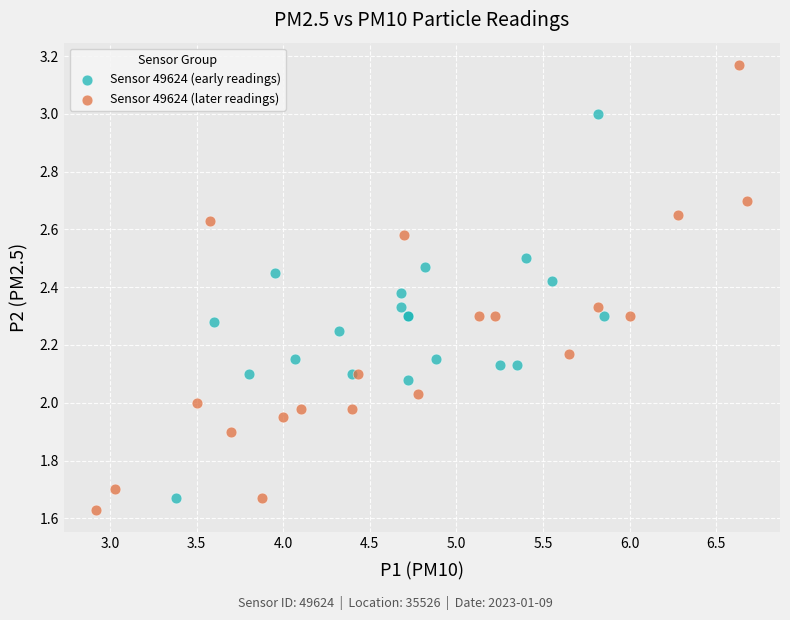

Which series reaches the maximum Y coordinate?

Sensor 49624 (later readings)